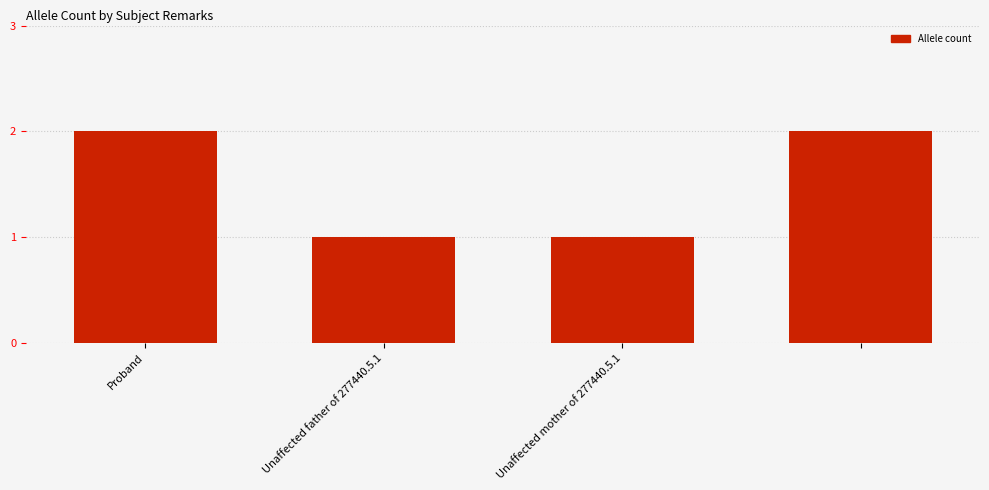

Reading left to right, list all the values displayed in this chart.

2	1	1	2